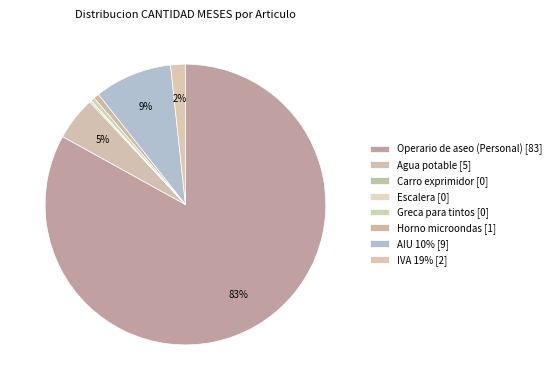

Count the number of slices in the pie.

8